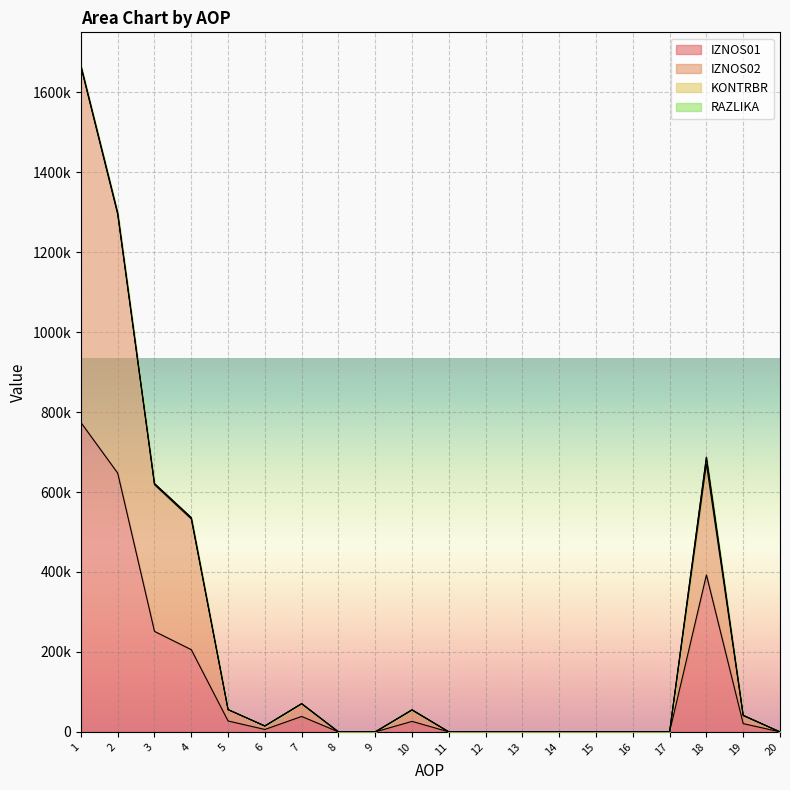

How many values in the IZNOS02 series are below 14649?

10